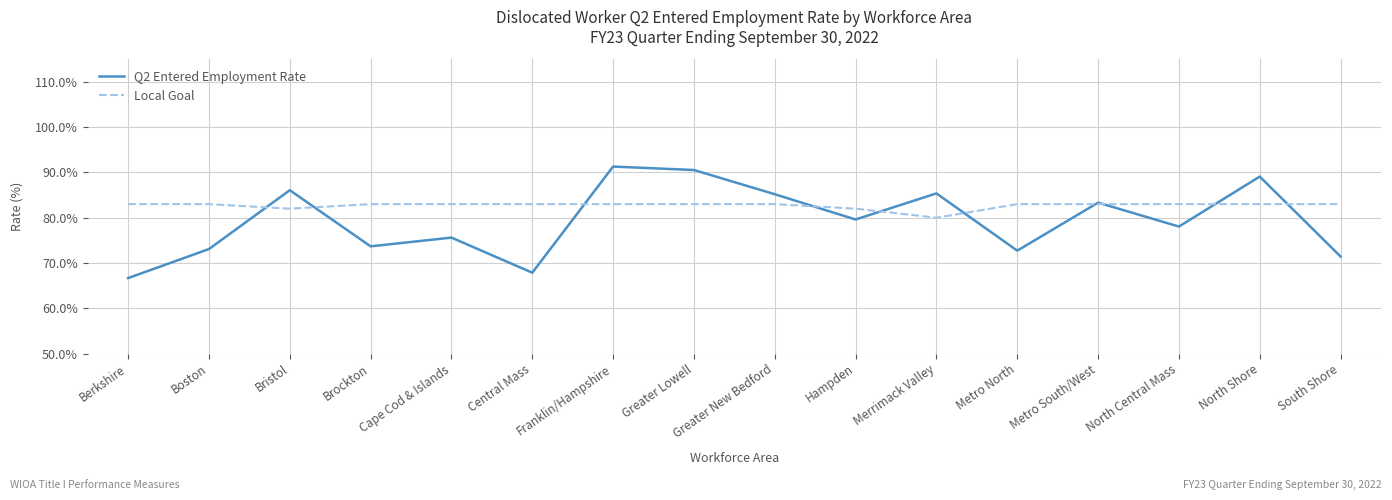

What is the difference between the highest and lowest values at Metro North?

10.3